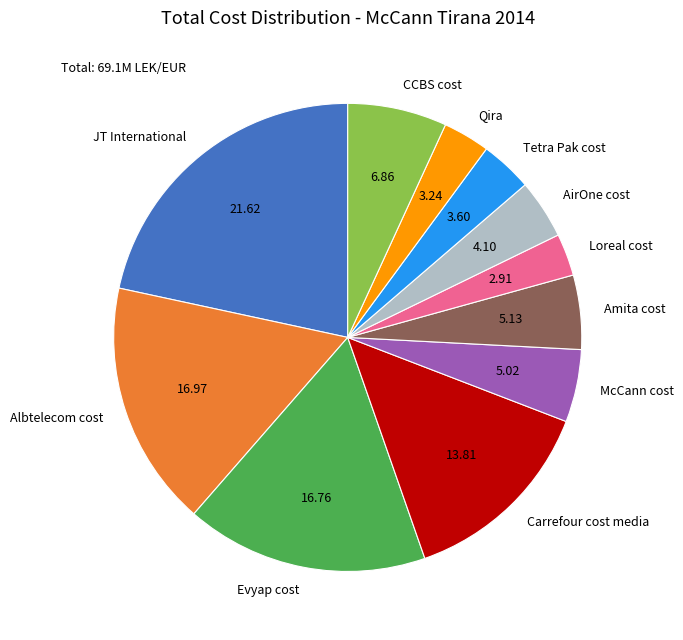

Count the number of slices in the pie.

11